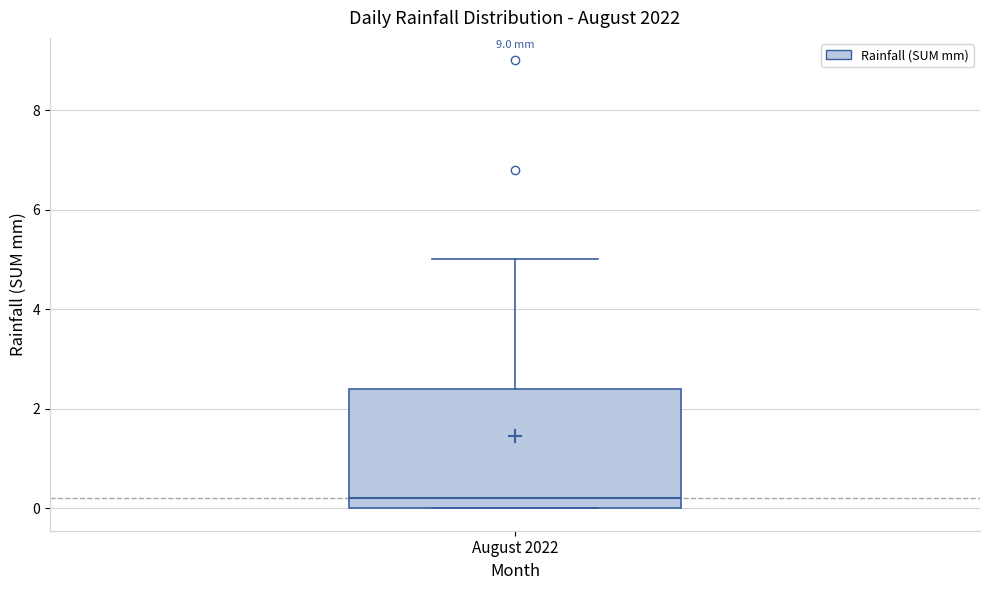

Transcribe this box plot: give where the median line is, the range the box spans, and where the two whiskers end, as read against the y-axis. The values are not printed on the chart, so give them approximately, as read against the axis.

median 0.2, box 0.0 to 2.4, whiskers 0.0 to 5.0